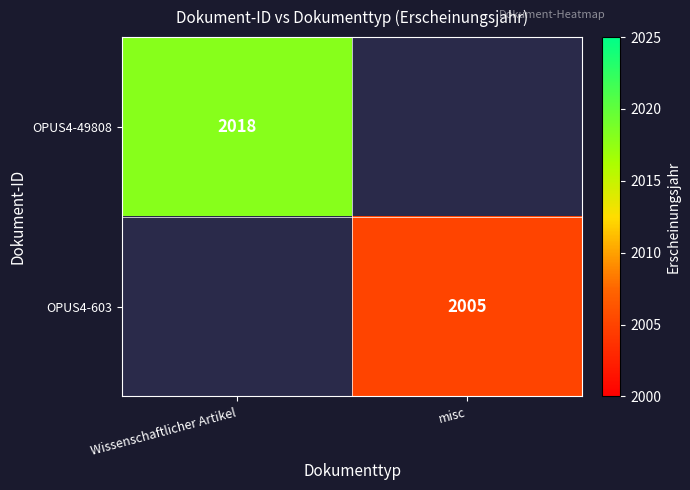

True or false: OPUS4-49808 has a value of 2018.0 at Wissenschaftlicher Artikel.

True